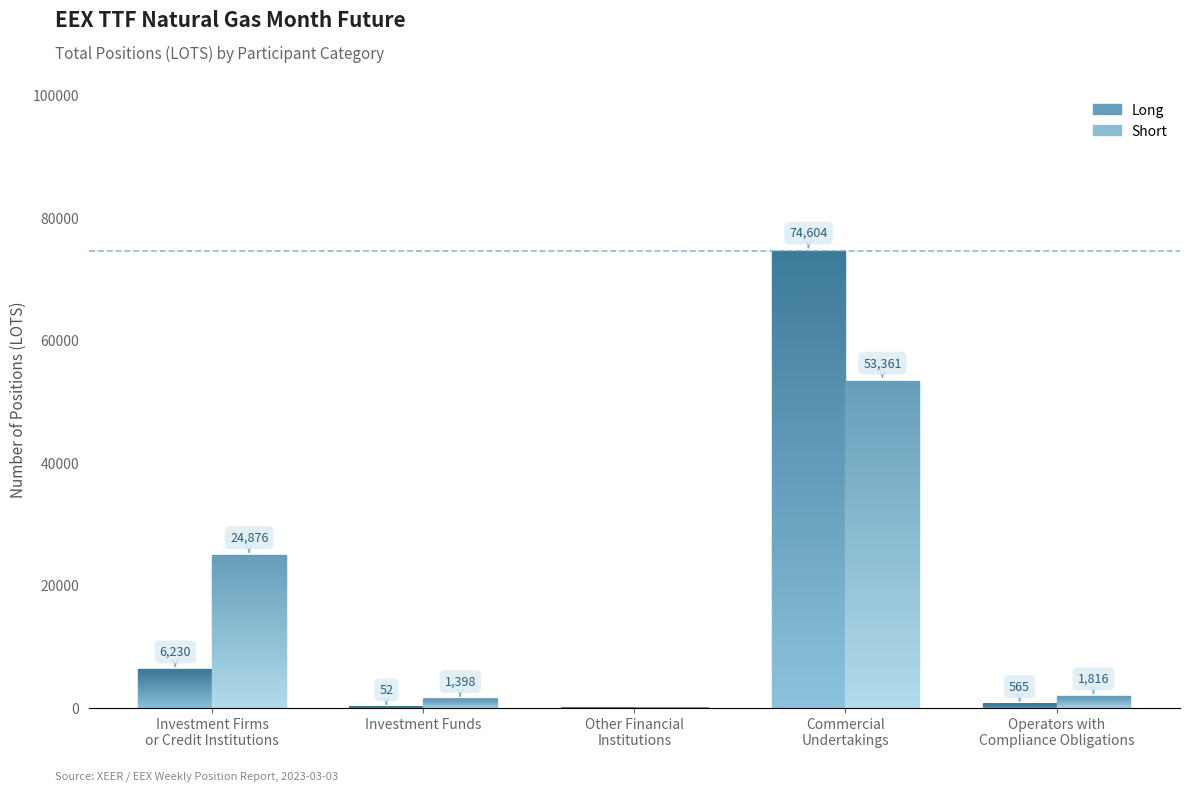

What are all the series names shown in the legend?

Long, Short